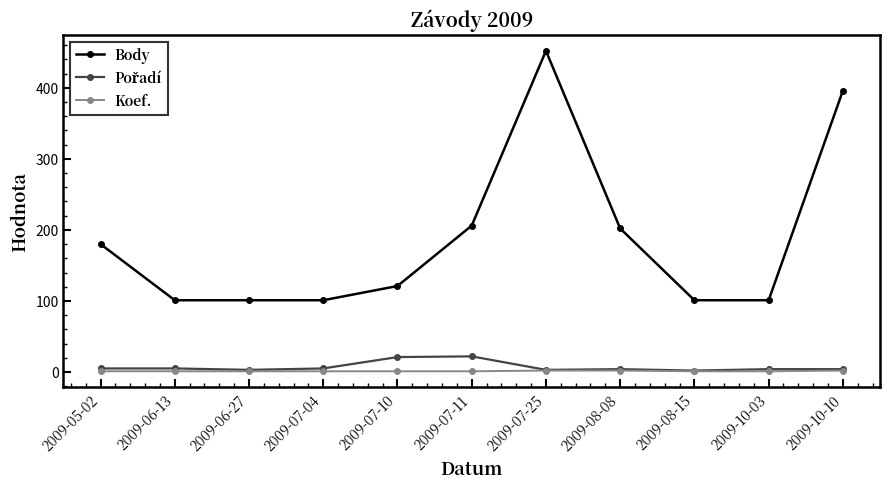

What is the difference between the maximum and minimum values in the Koef. series?

1